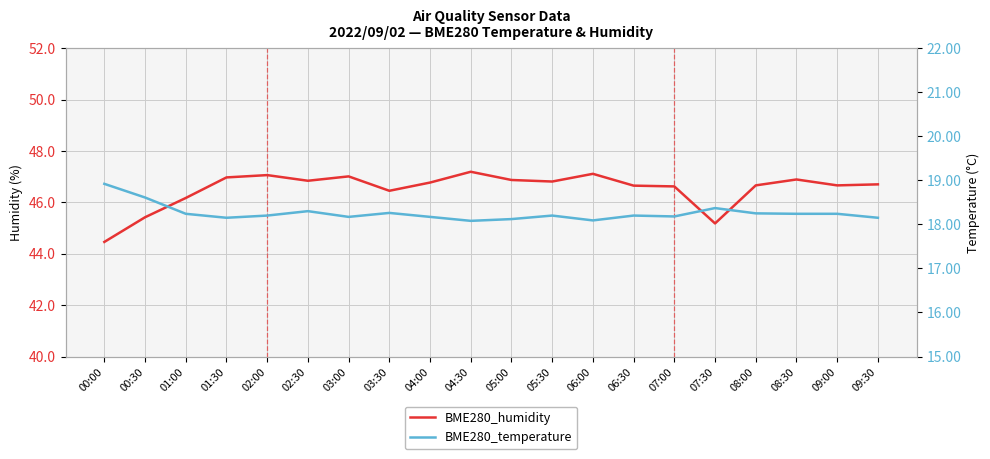

Which series has the largest total across all categories?

BME280_humidity